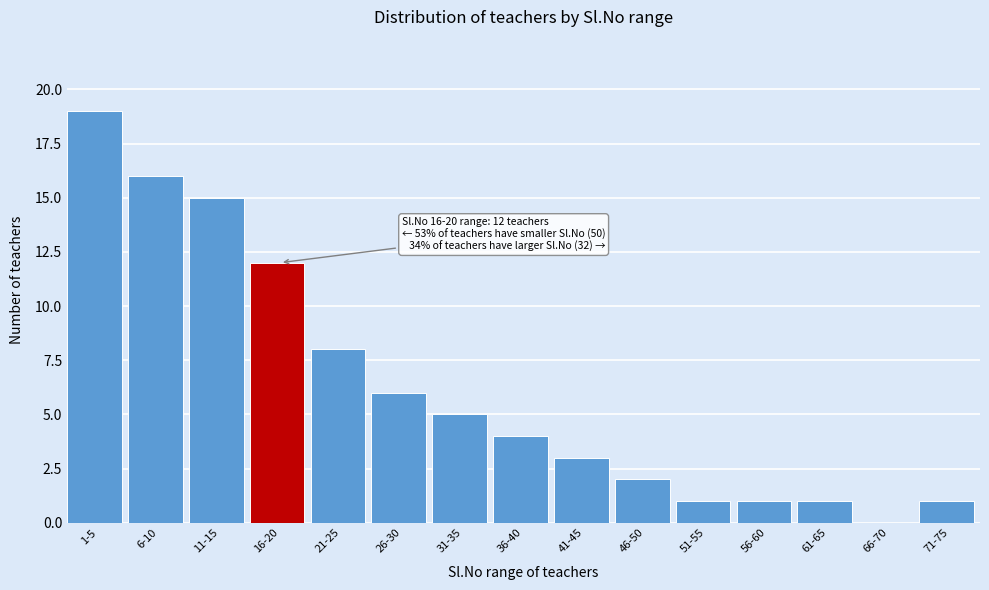

Reading left to right, extract all data points from this chart.

1-5=19	6-10=16	11-15=15	16-20=12	21-25=8	26-30=6	31-35=5	36-40=4	41-45=3	46-50=2	51-55=1	56-60=1	61-65=1	66-70=0	71-75=1